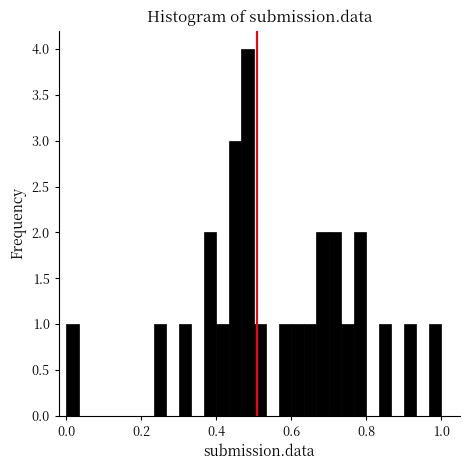

Read against the x-axis, roughly where is the centre of the tallest bar?

0.48